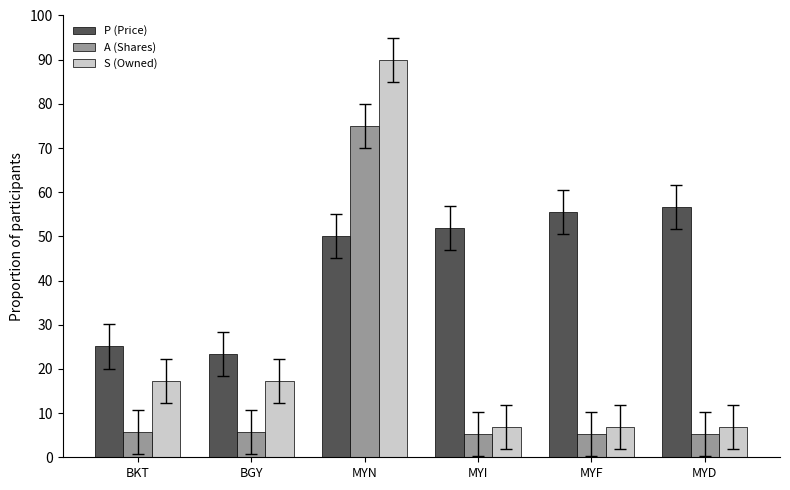

What is the label of the 4th bar from the right?

MYN